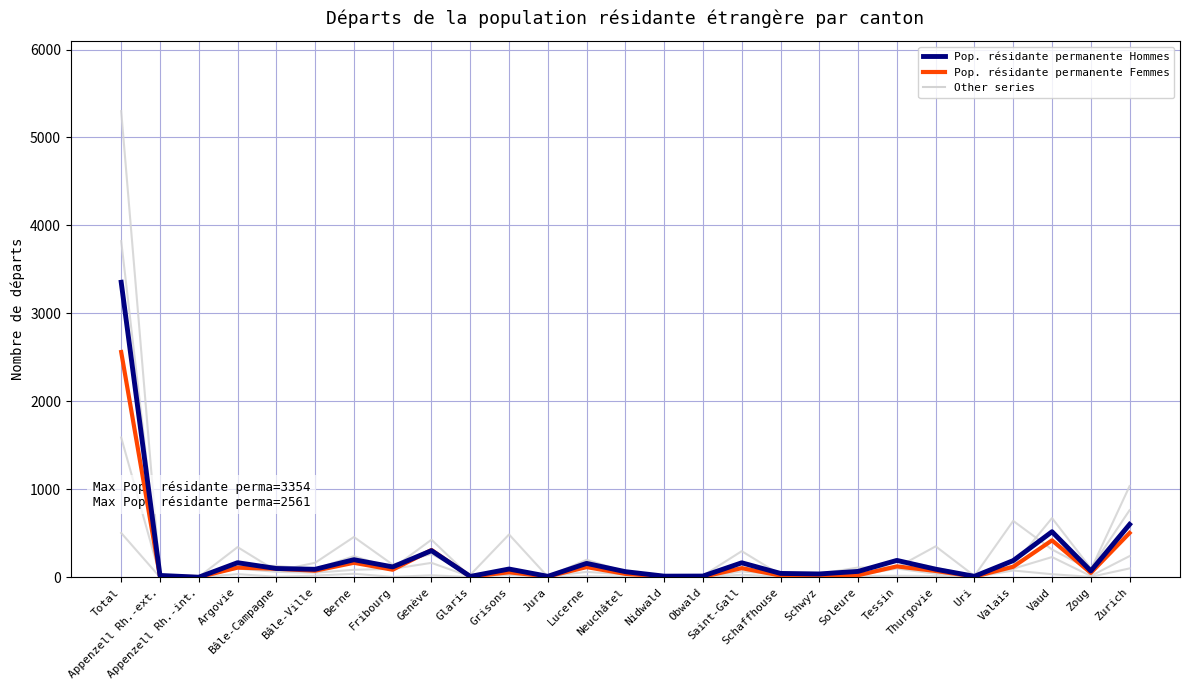

Is it true that Pop. non permanente Total equals 21 at Appenzell Rh.-ext.?

True